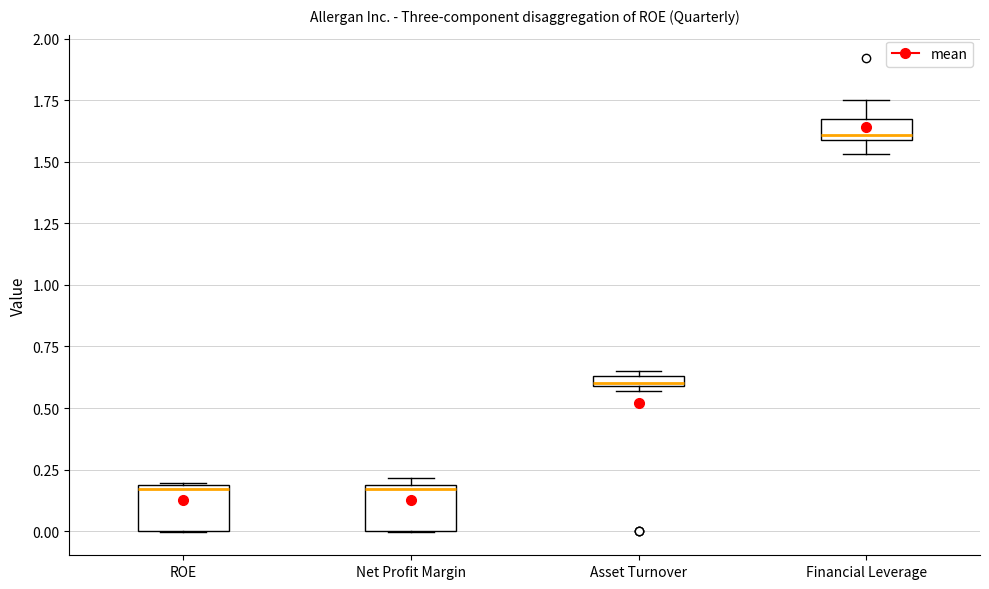

Where does the upper whisker of the box for Financial Leverage end on the y-axis? The values are not printed on the chart, so give them approximately, as read against the axis.

1.75